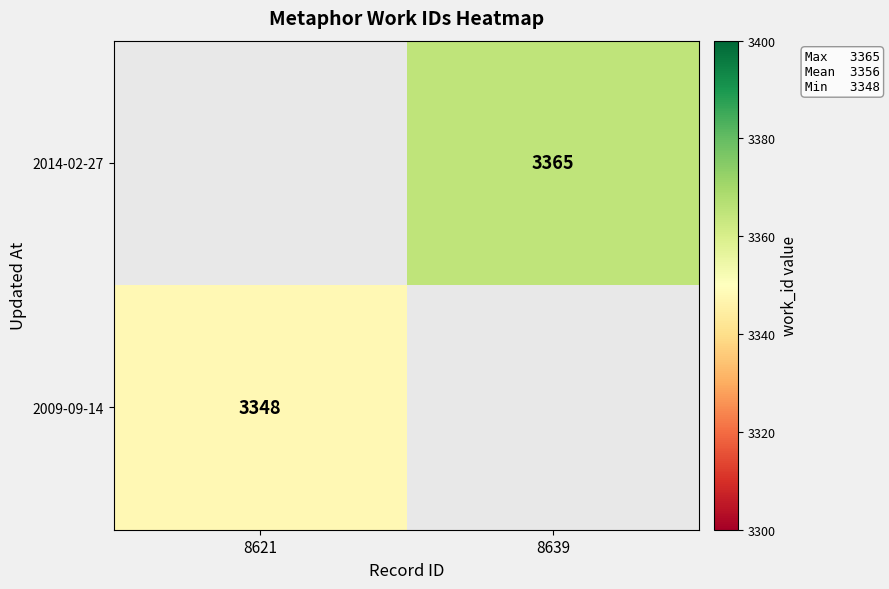

Is the value of 2009-09-14 at 8621 greater than the value of 2014-02-27 at 8639?

No